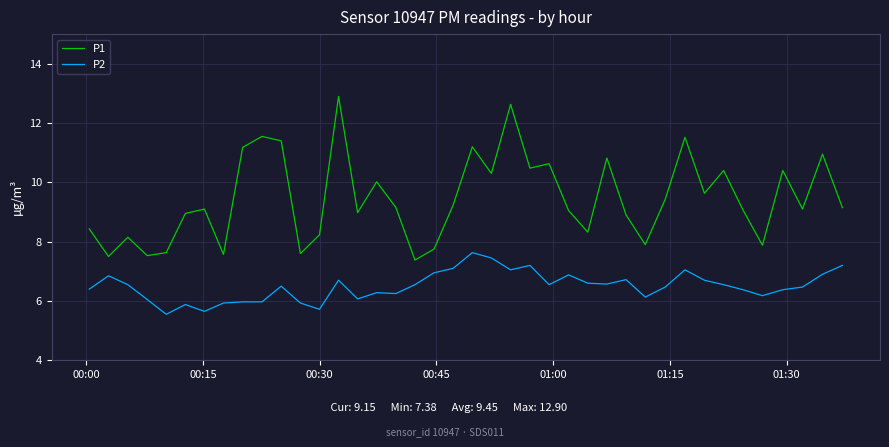

Which series has the largest range (max minus min)?

P1